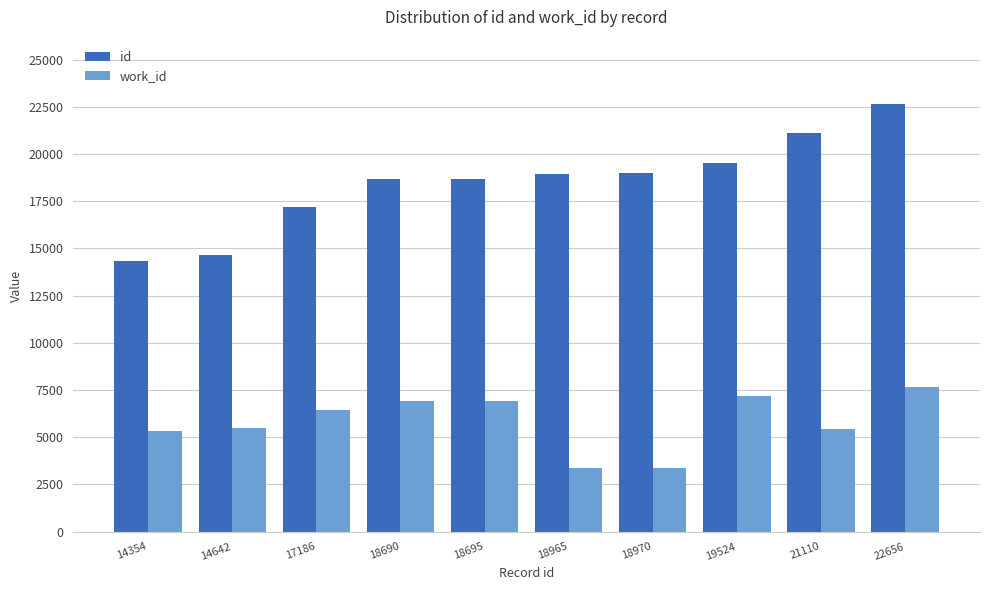

What is the average value of the id series?

18479